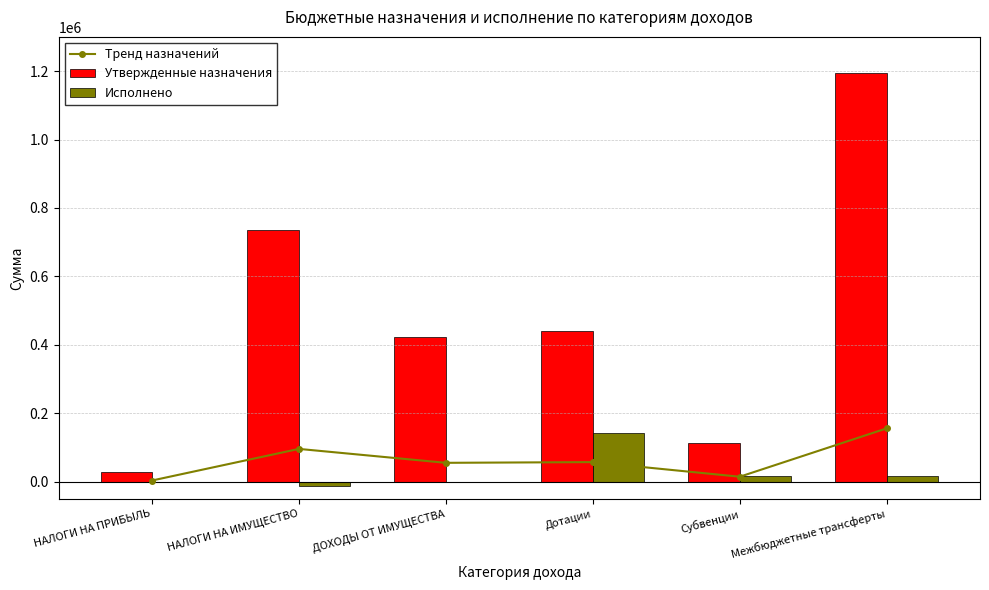

What is the lowest value of the Тренд назначений series?

3545.2